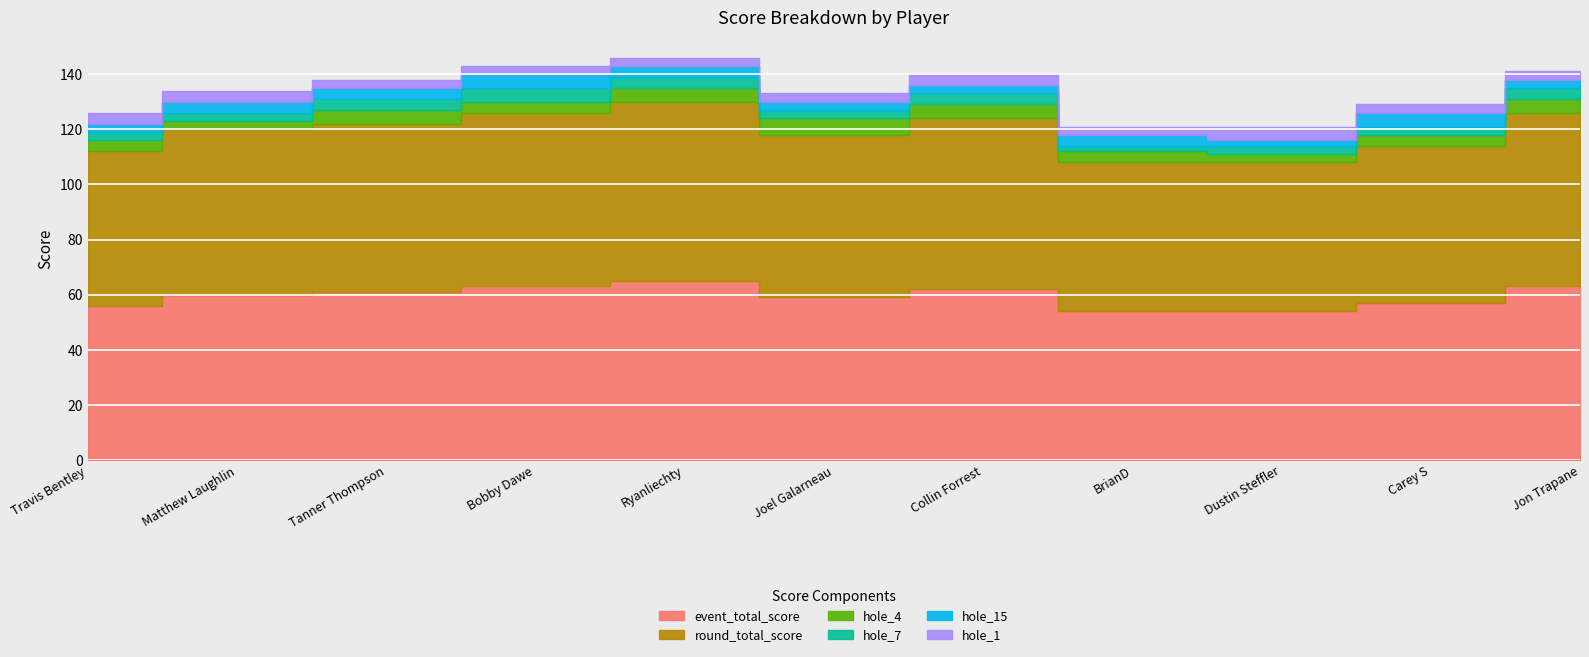

True or false: round_total_score and hole_15 intersect in this chart.

False